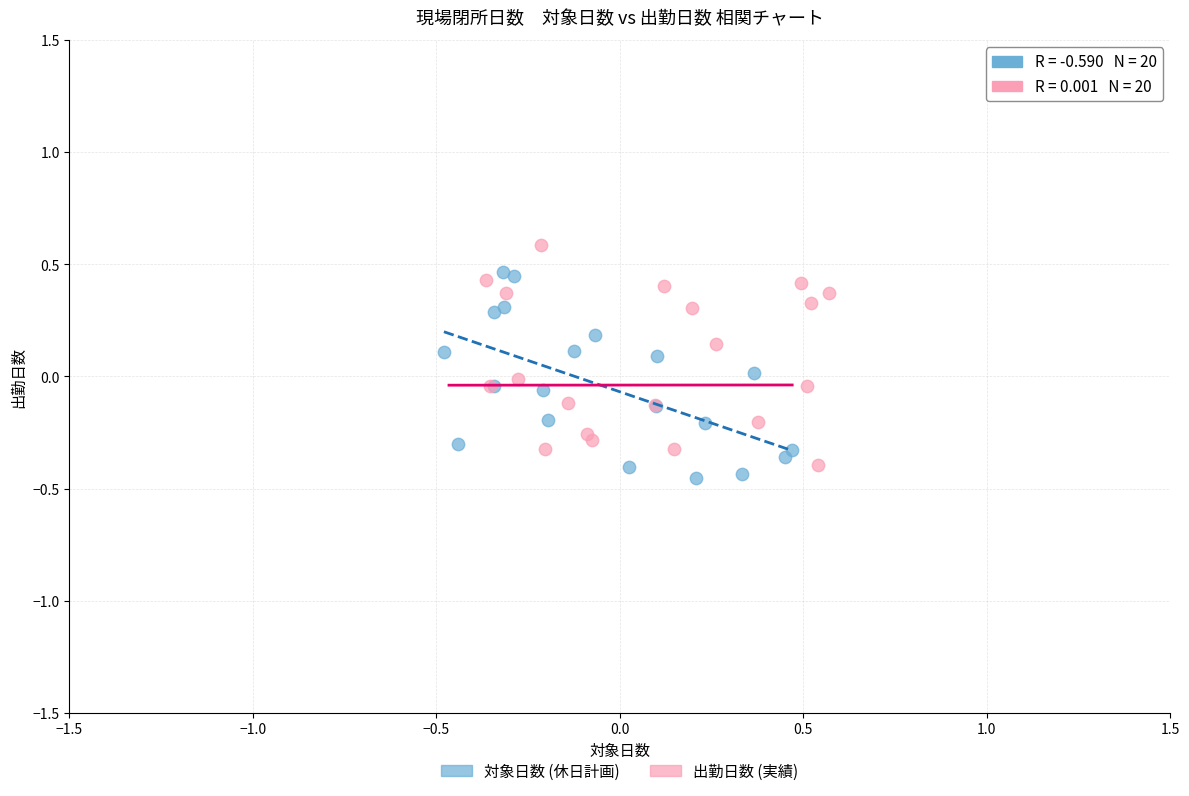

What are all the series names shown in the legend?

対象日数 (休日計画), 出勤日数 (実績)